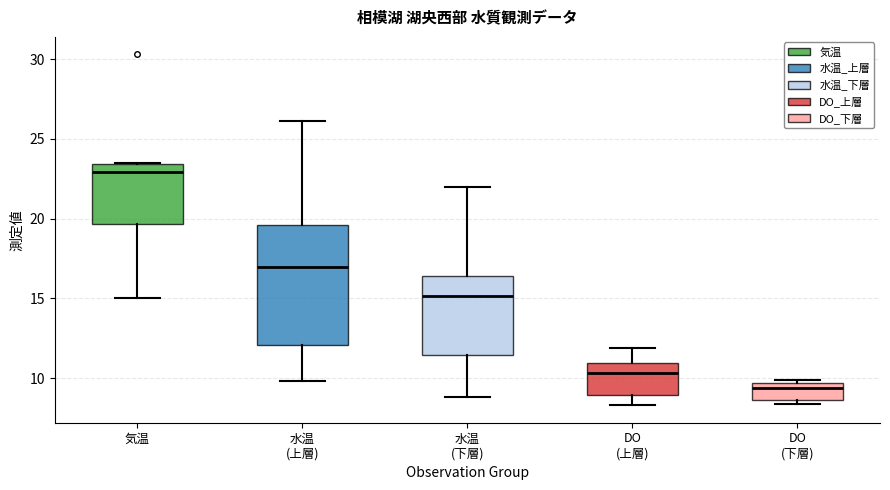

Which box's median line is the highest?

気温